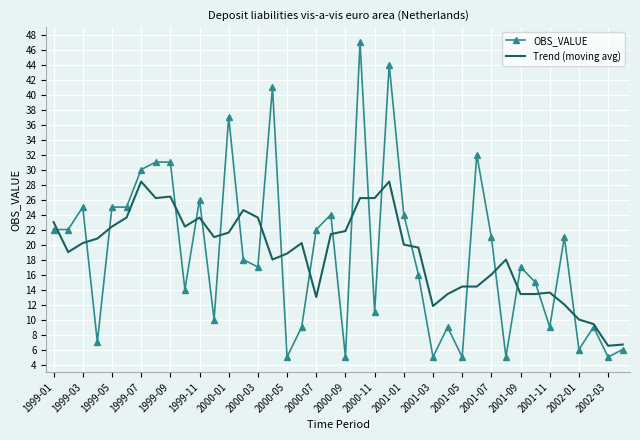

Which series has the widest spread of values?

OBS_VALUE